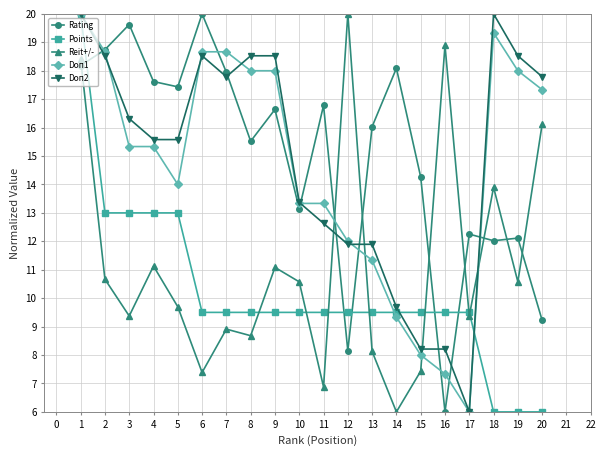

The value of Doп2 at 14 is 9.7. True or false?

True